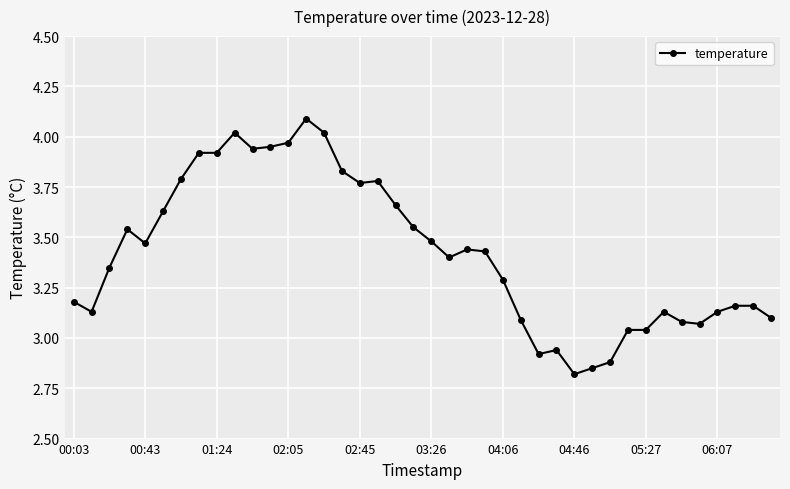

What is the difference between the maximum and minimum values?

1.3